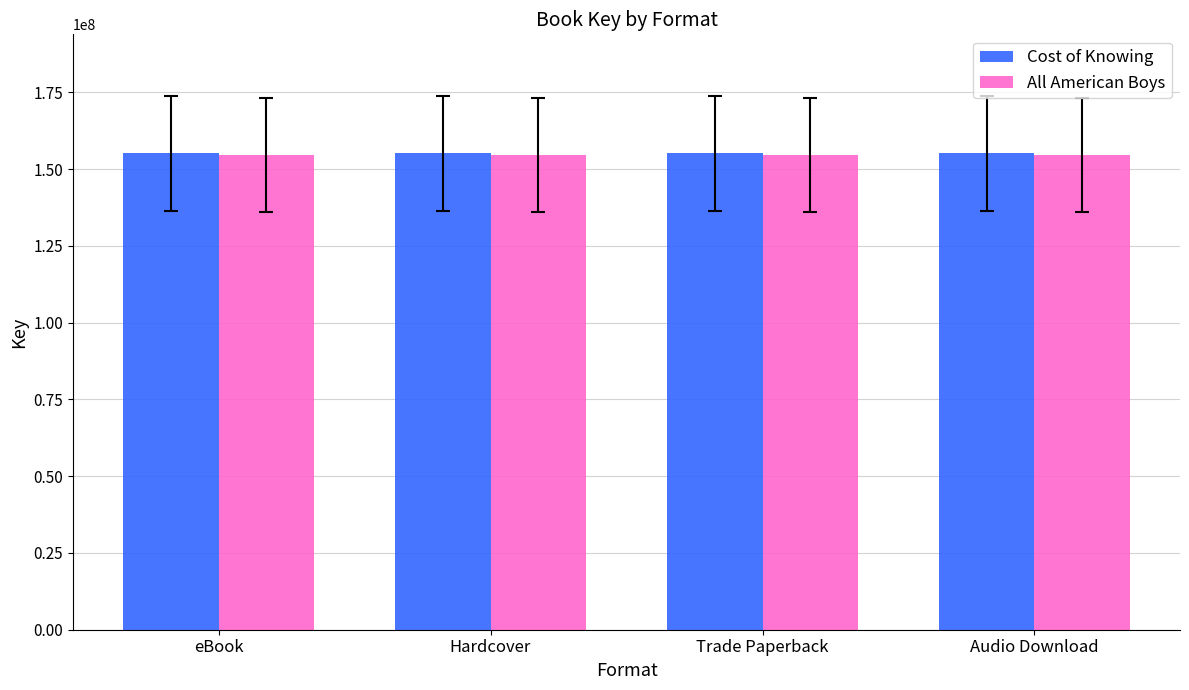

What is the spread (max minus min) of values at Hardcover?

539731